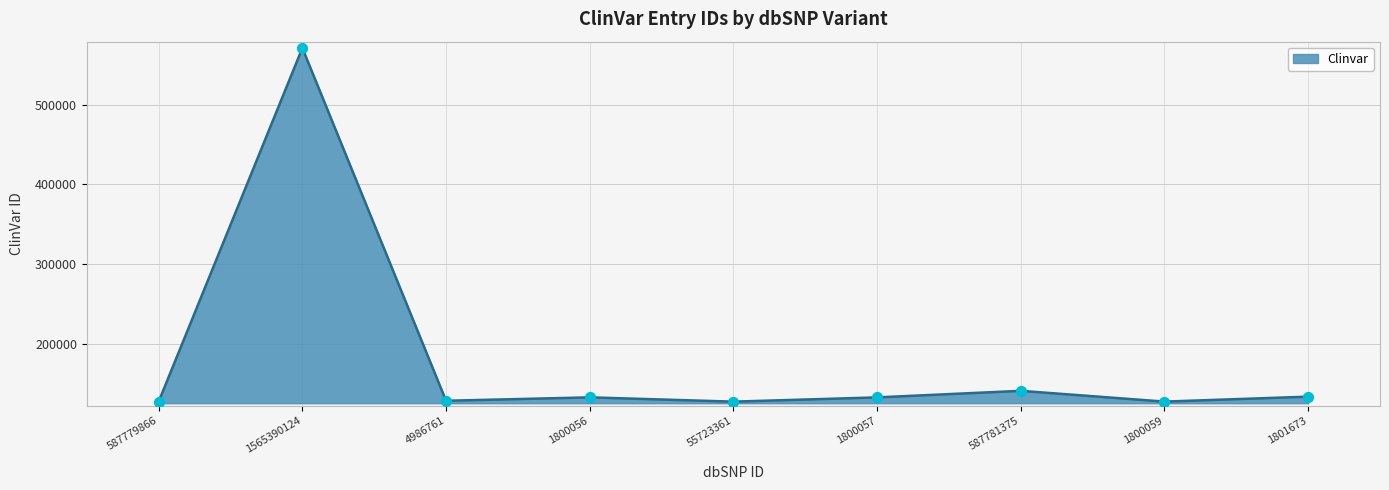

What is the change in value from 1565390124 to 587781375?

-429967